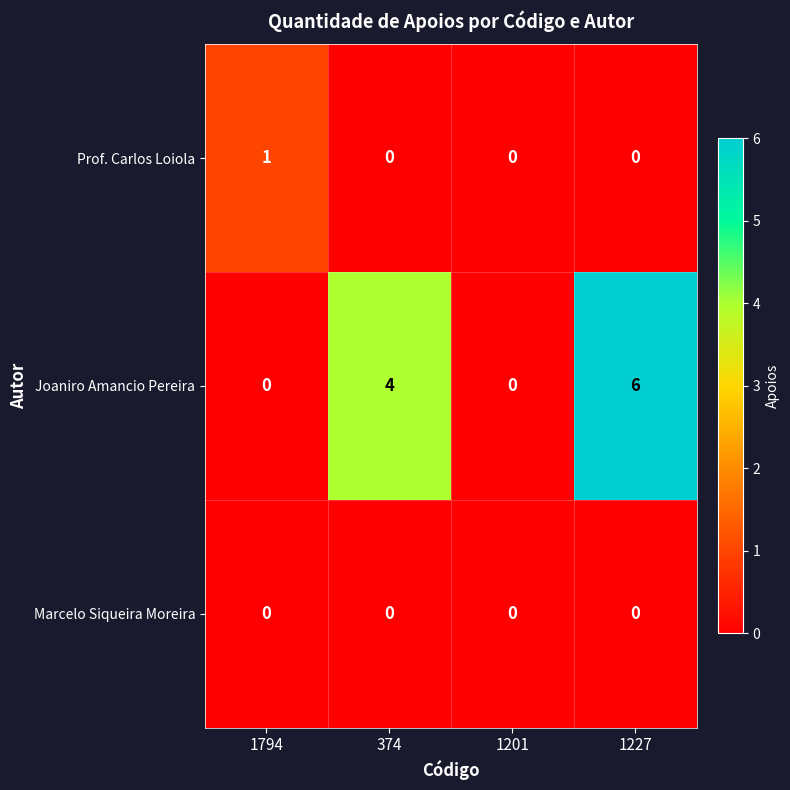

At which category does the chart reach its peak across all series?

1227